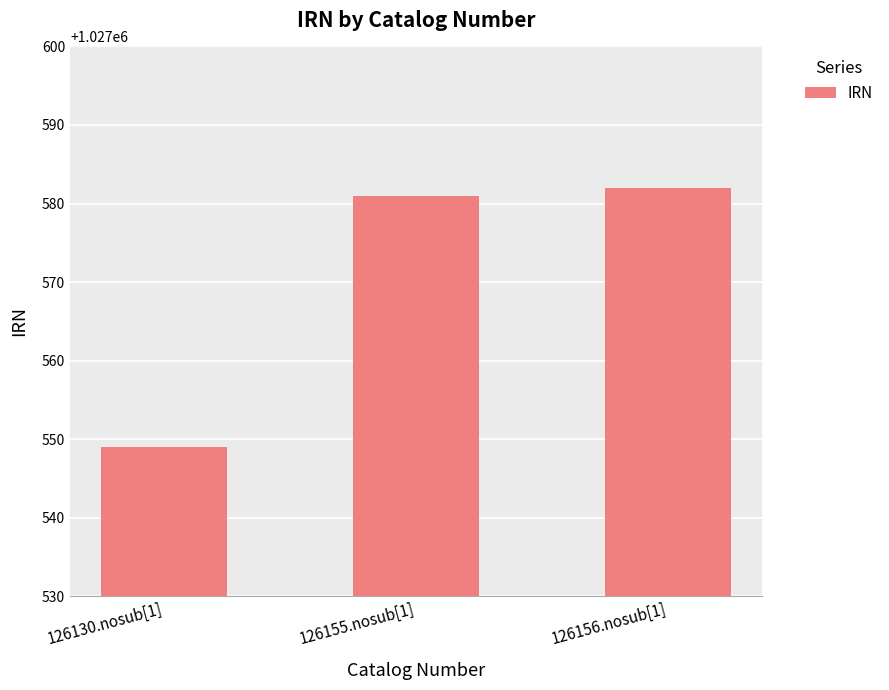

Which category has the lowest value across all series?

126130.nosub[1]